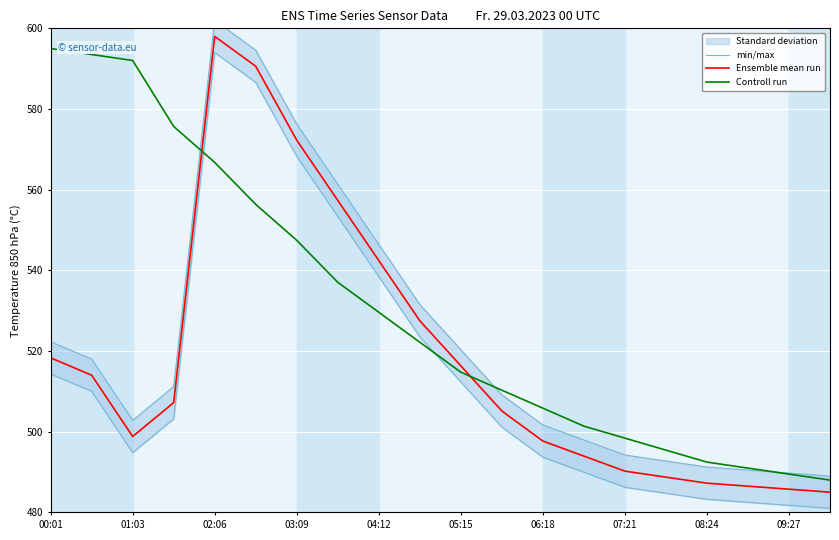

The value of Ensemble mean run at 00:01 is 518.3. True or false?

True